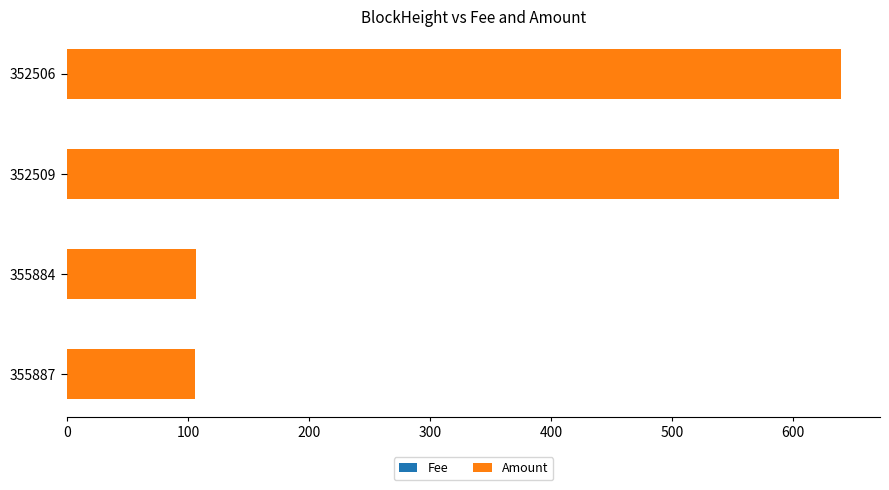

What is the difference between the maximum and minimum values in the Fee series?

0.5